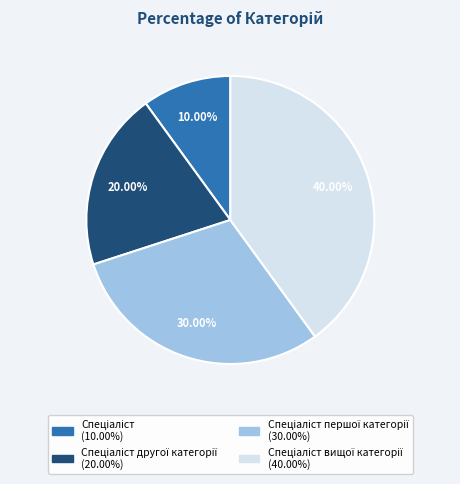

Is there any slice that represents more than half of the pie?

No